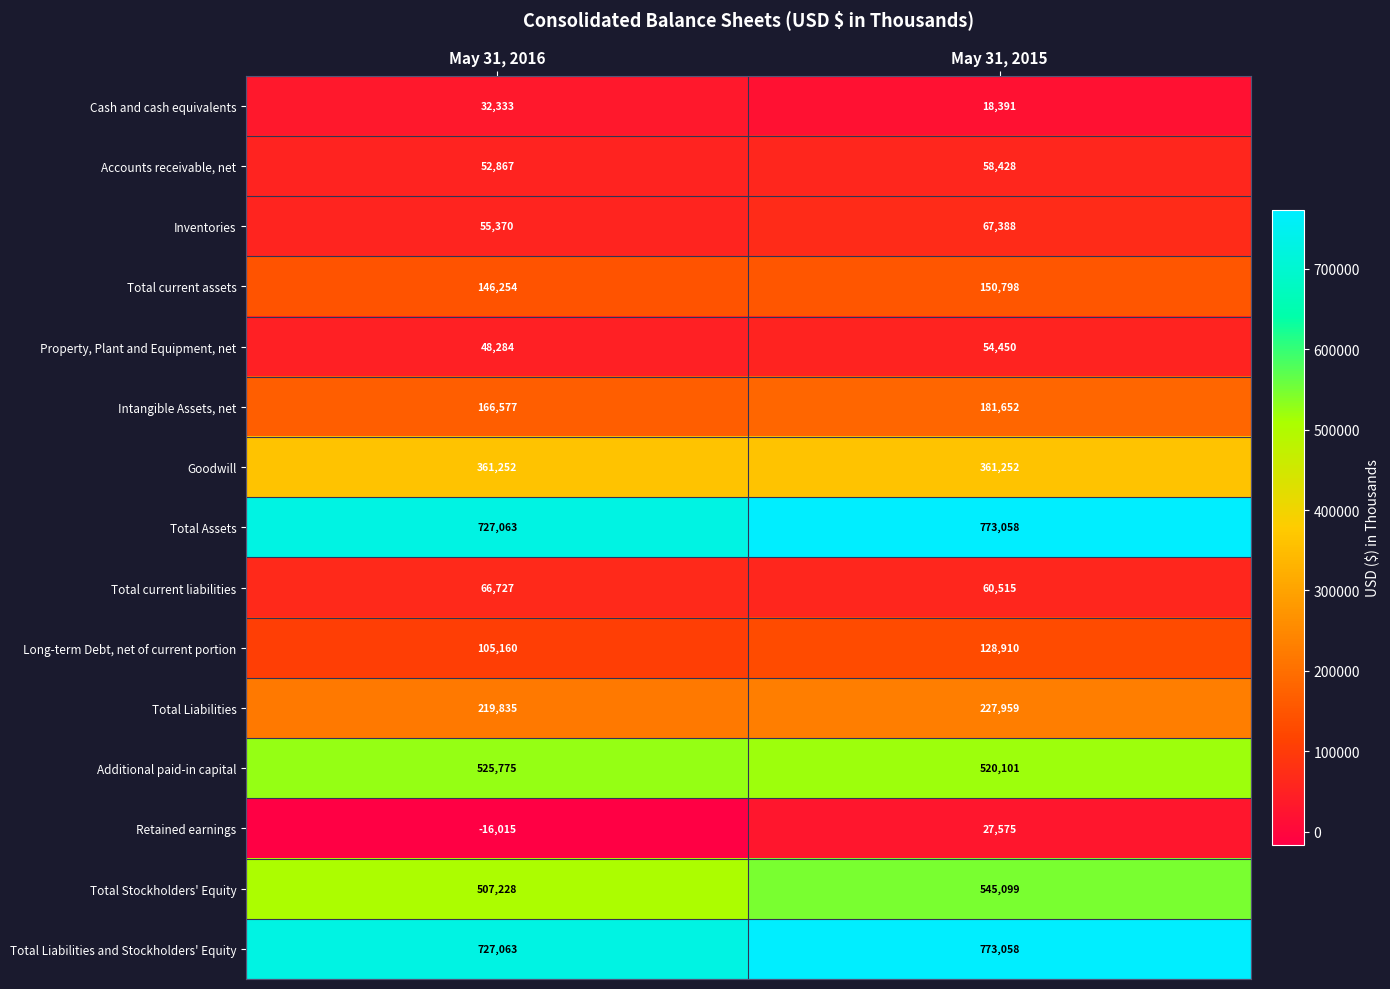

Is the value of Intangible Assets, net at May 31, 2015 greater than the value of Total Liabilities and Stockholders' Equity at May 31, 2016?

No